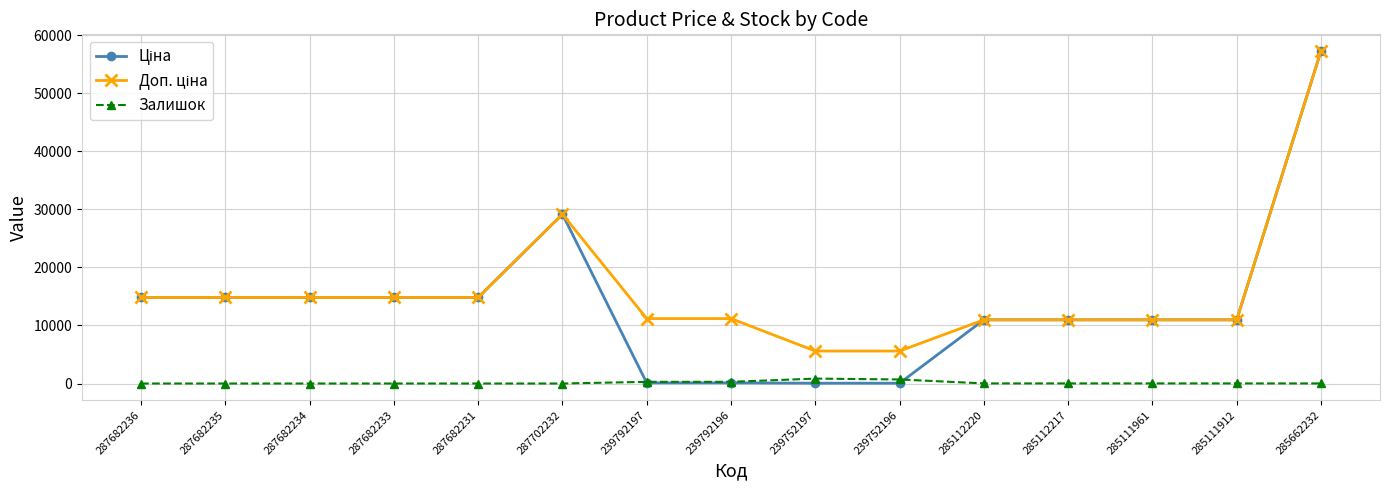

True or false: Залишок has more than 0 interior local peaks.

True